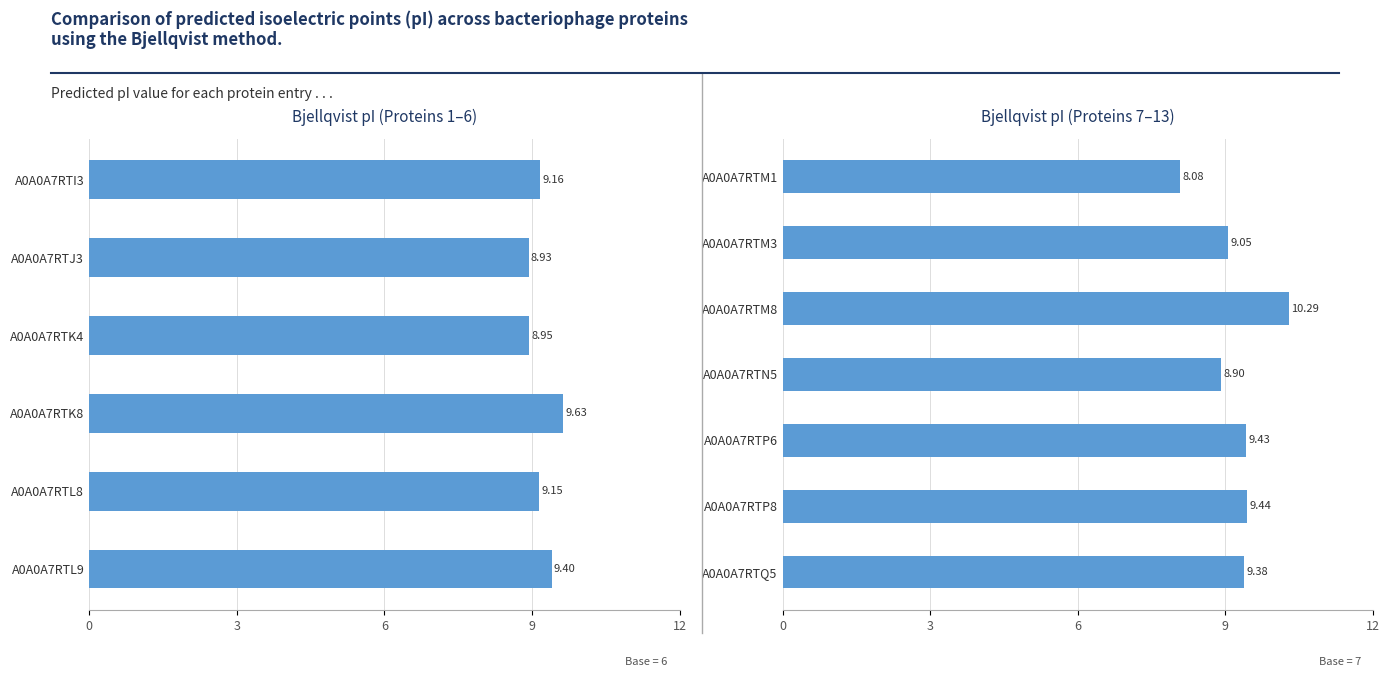

The IPC2.peptide.svr19 series shows 12.7 at A0A0A7RTQ5. True or false?

False